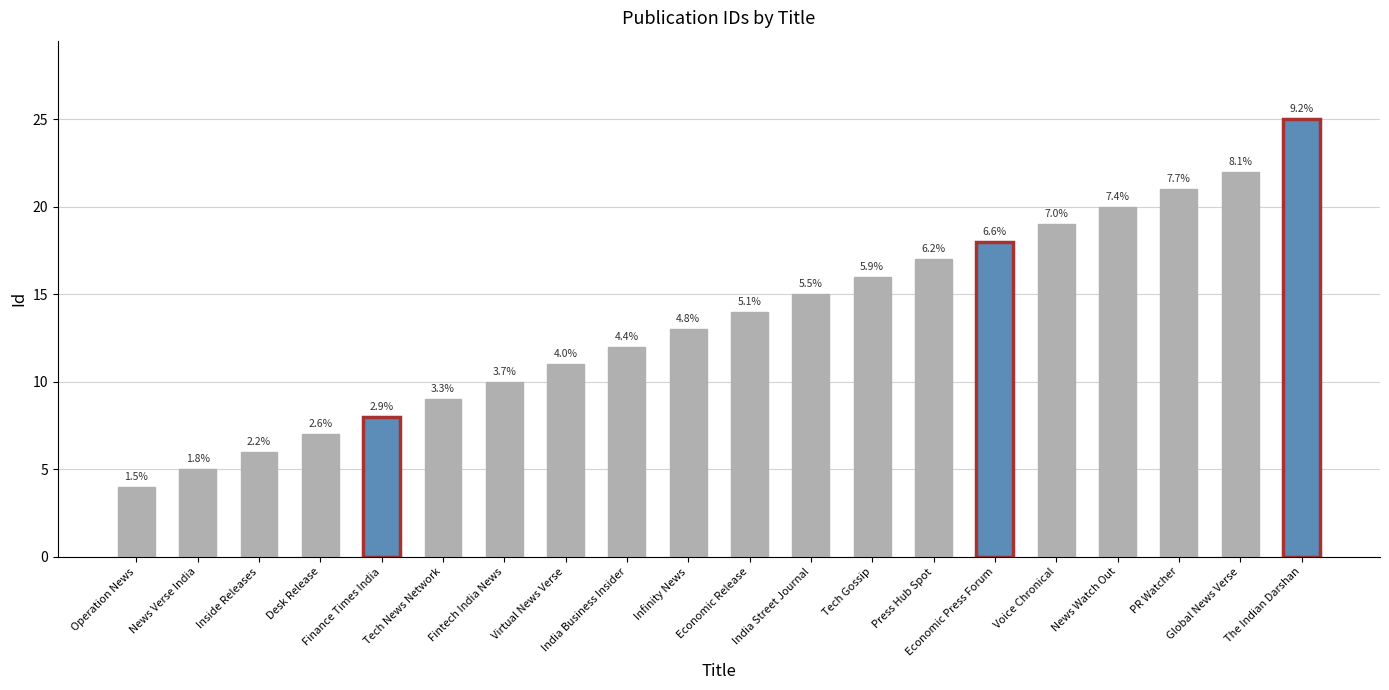

Where does the data first go above 14?

India Street Journal